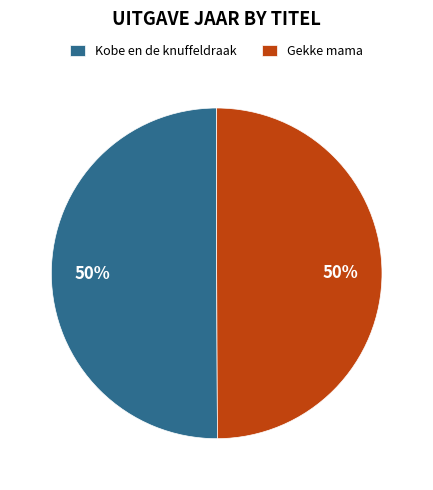

What percentage is the Gekke mama slice, to the nearest percent?

50%